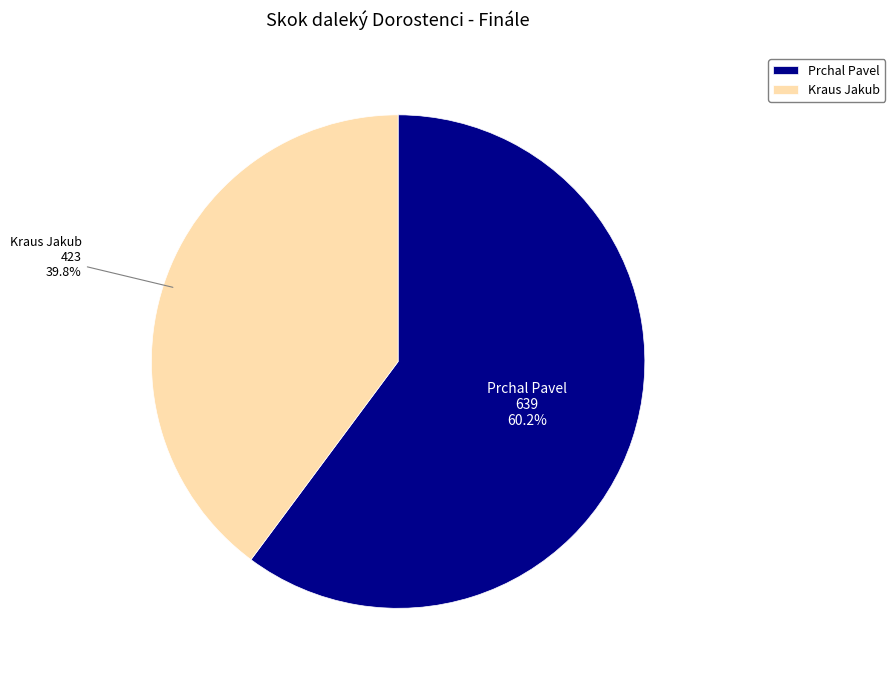

What portion of the pie excludes Prchal Pavel?

39.8%